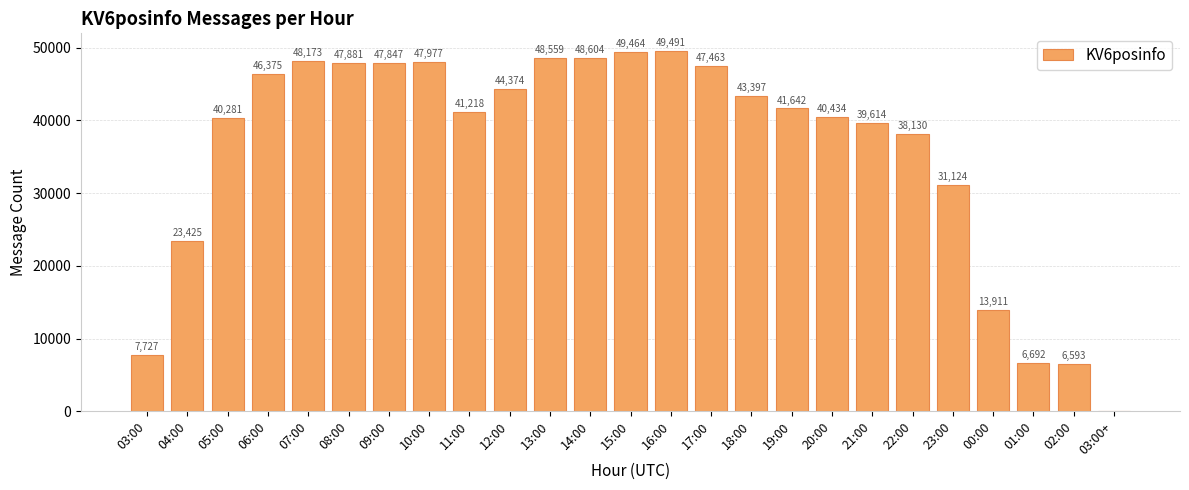

Does the chart contain stacked bars?

No